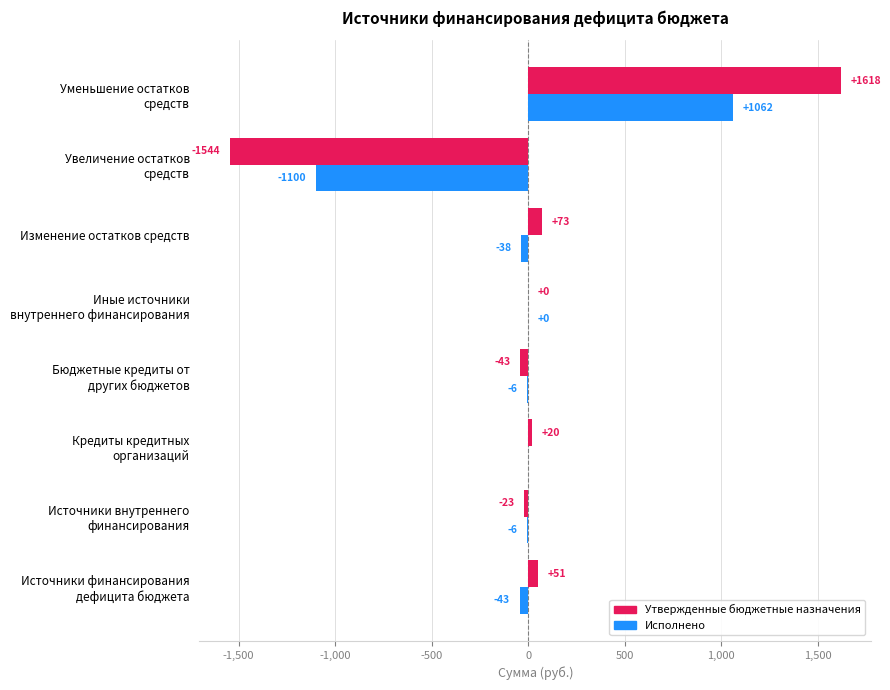

Where is Утвержденные бюджетные назначения nearest to the value 36?

Источники финансирования
дефицита бюджета